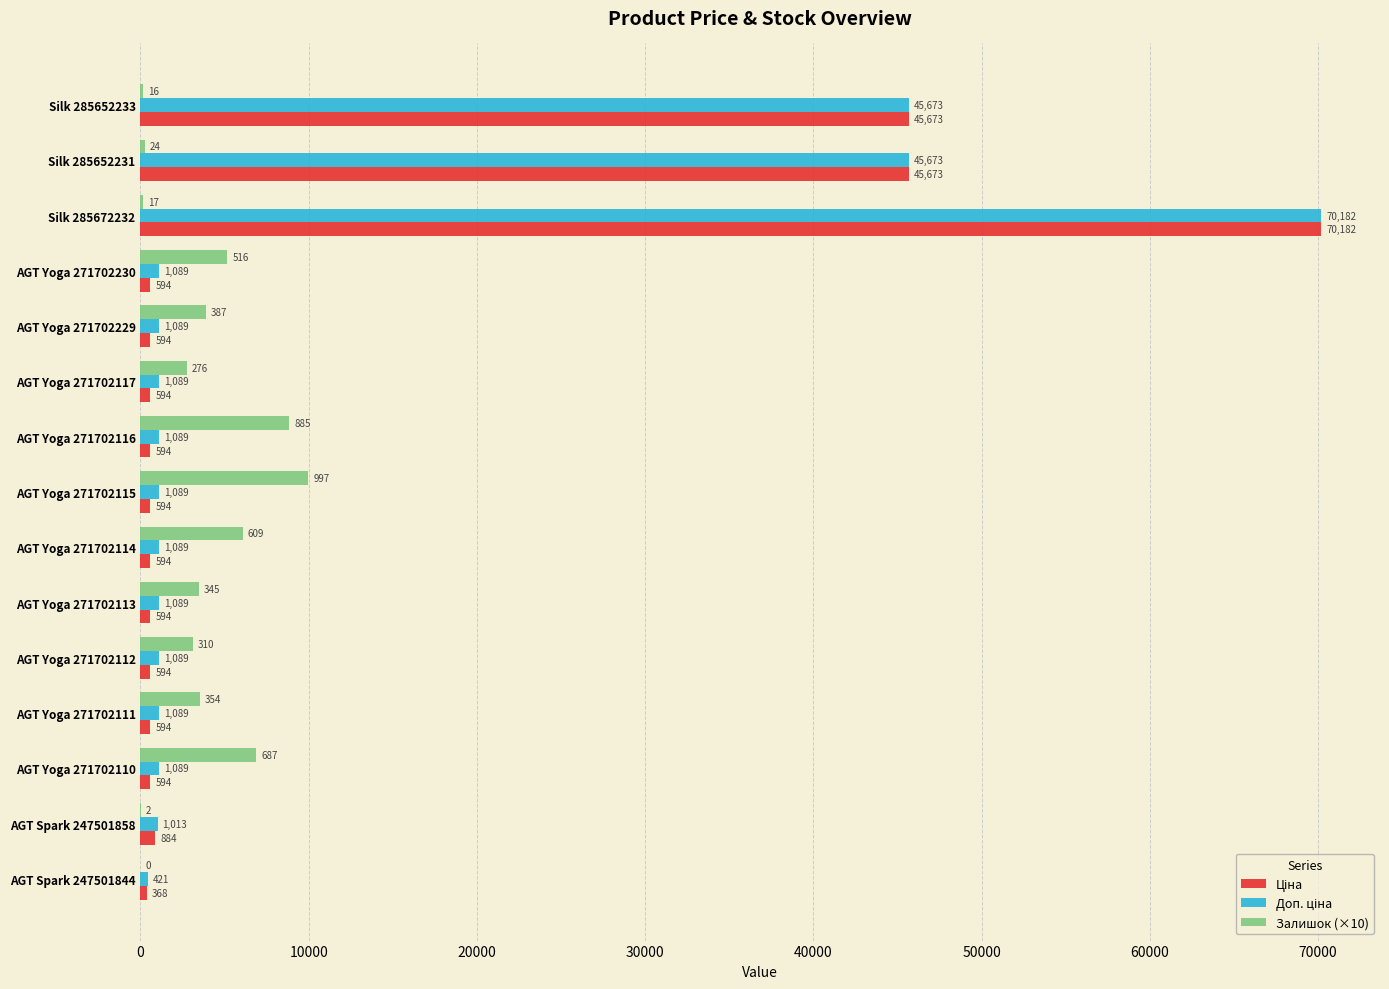

What is the highest value of the Залишок (×10) series?

9970.0